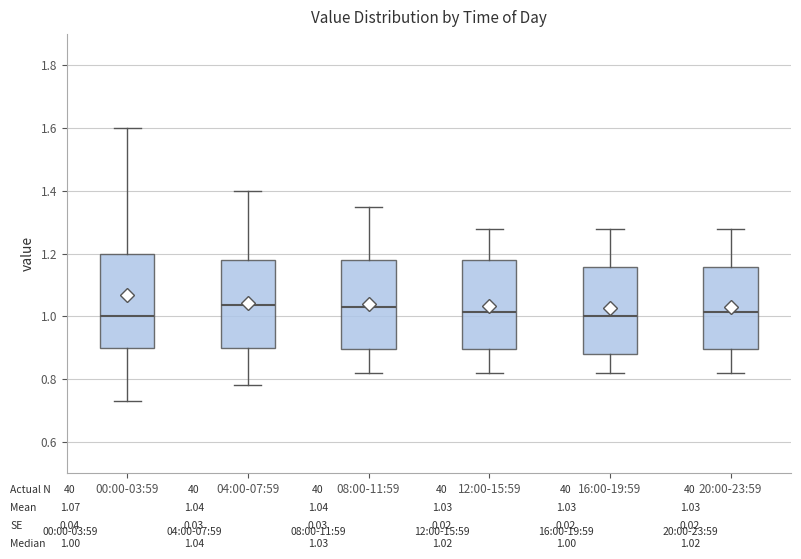

Where does the lower whisker of the box for 20:00-23:59 end on the y-axis? The values are not printed on the chart, so give them approximately, as read against the axis.

0.82